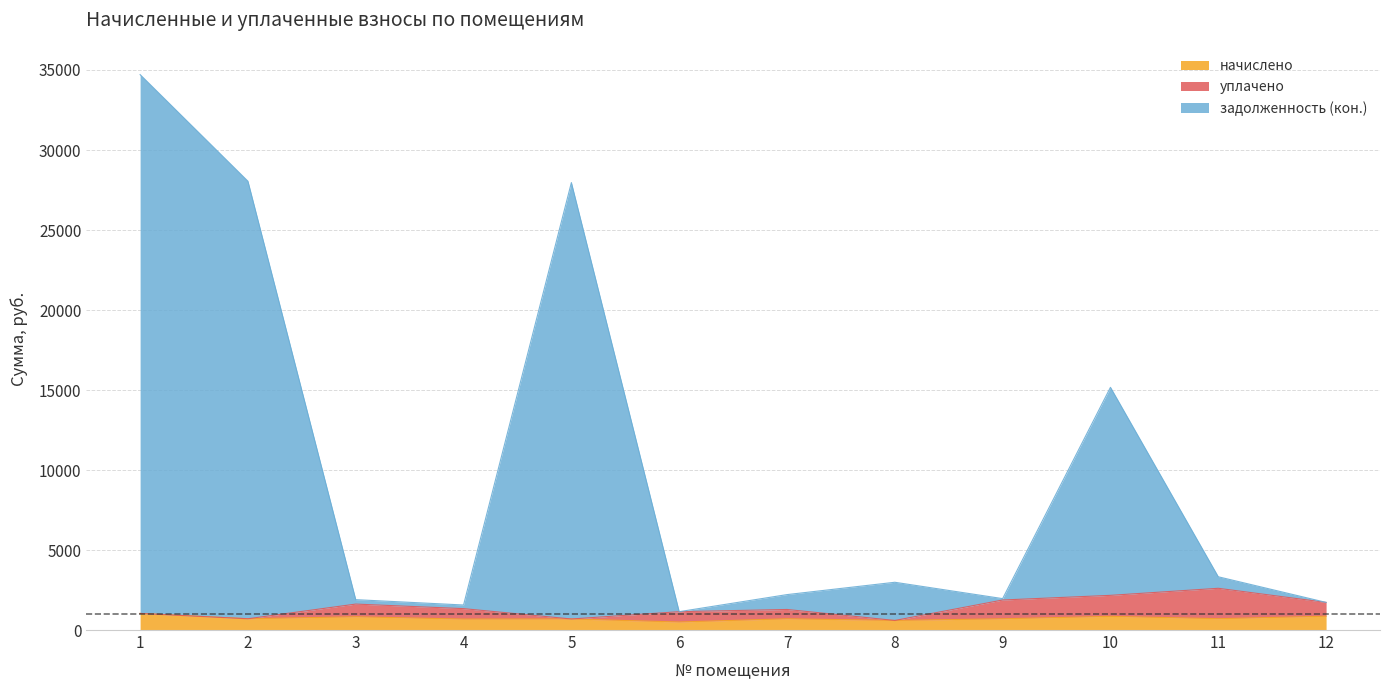

What is the maximum value for начислено?

1037.6